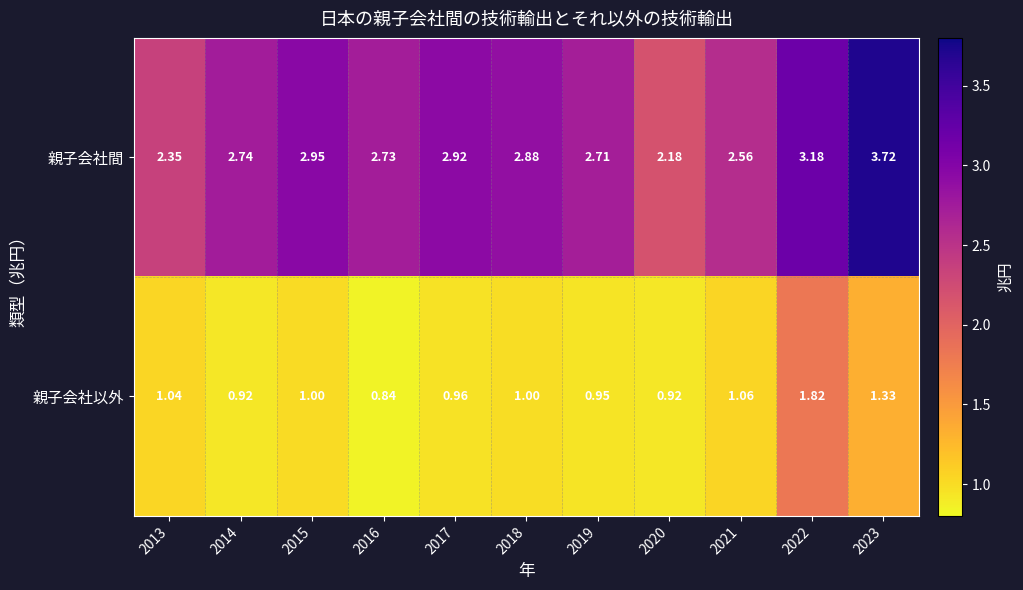

Which series has the largest range (max minus min)?

親子会社間